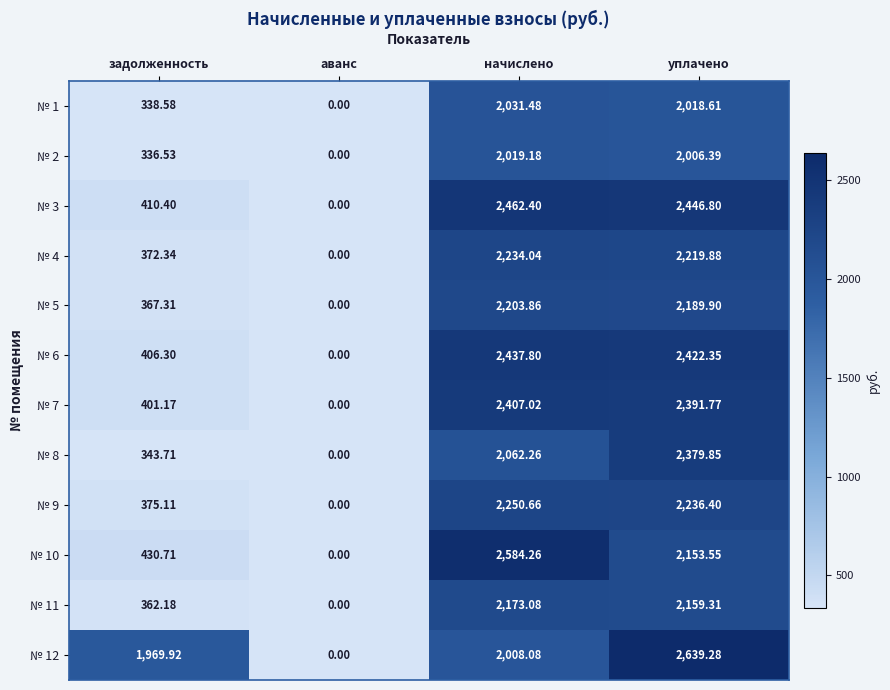

List the labels in order of № 3 value, smallest first.

аванс, задолженность, уплачено, начислено